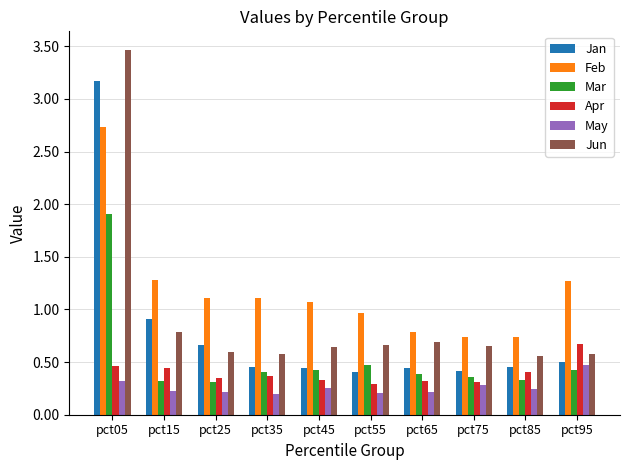

Rank the series by their maximum value, from lowest to highest.

May, Apr, Mar, Feb, Jan, Jun